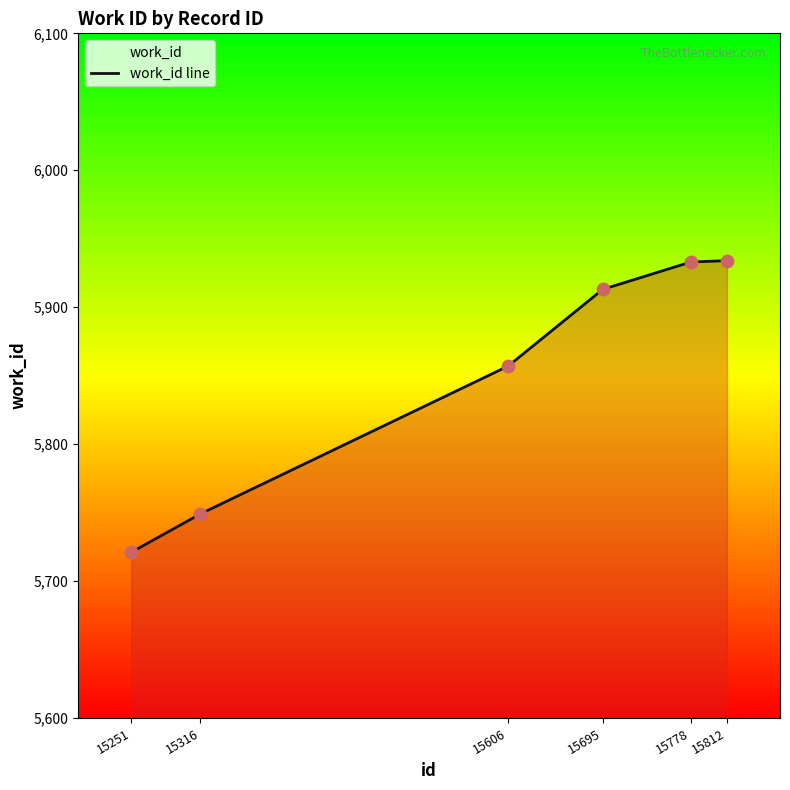

What is the change in value from 15316 to 15778?

+184